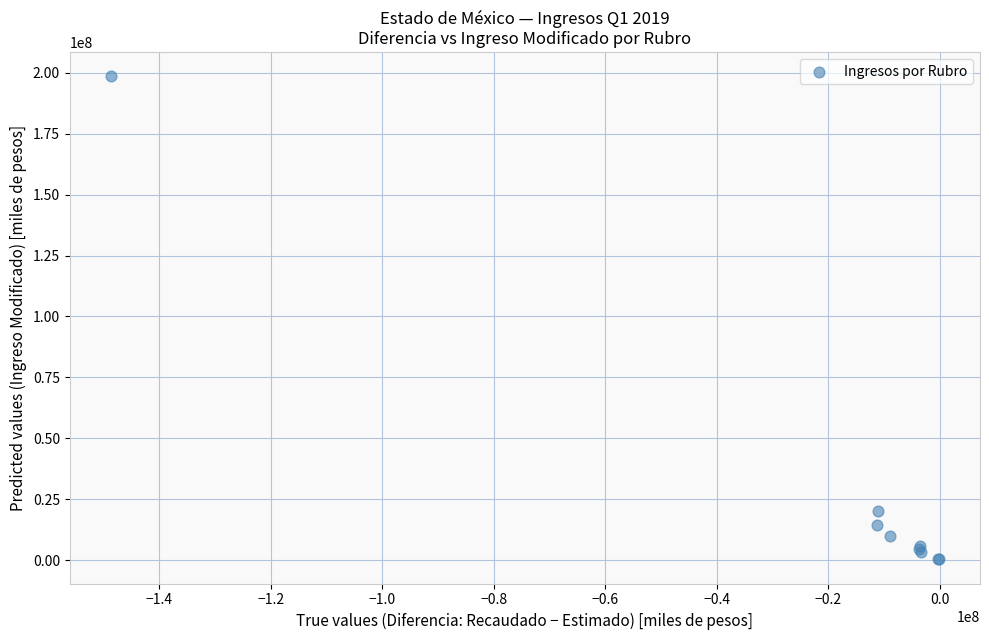

What Y value in the scatter plot is closest to 99471021?

20407536.0